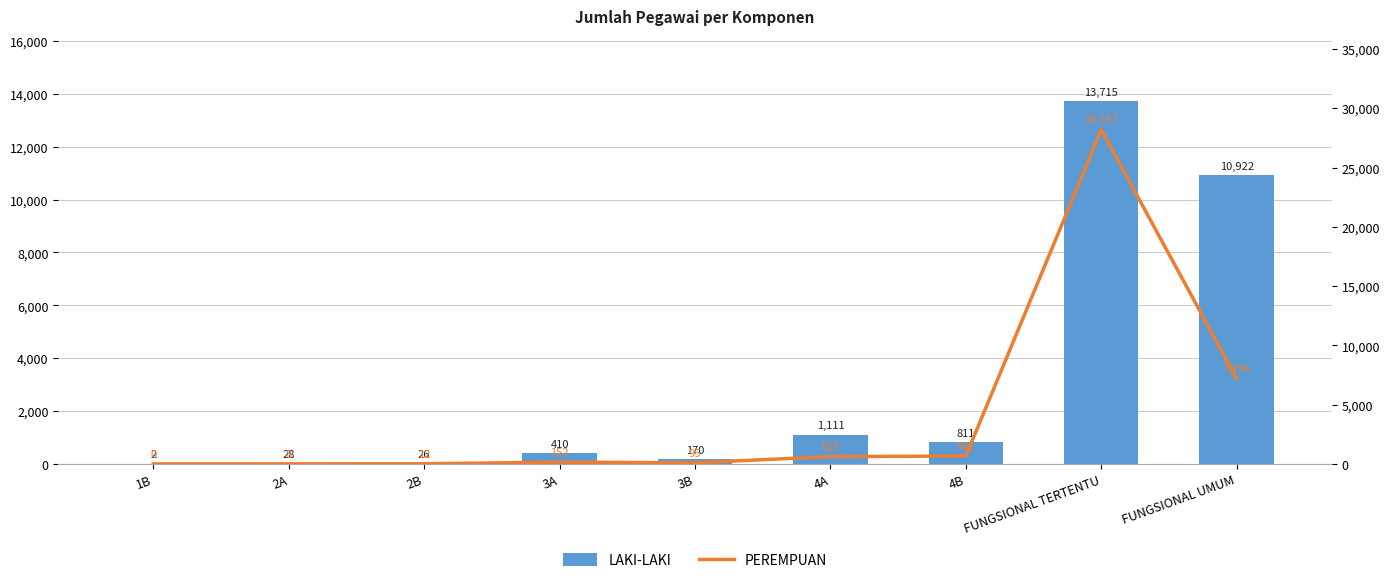

The LAKI-LAKI series shows 170 at 3B. True or false?

True